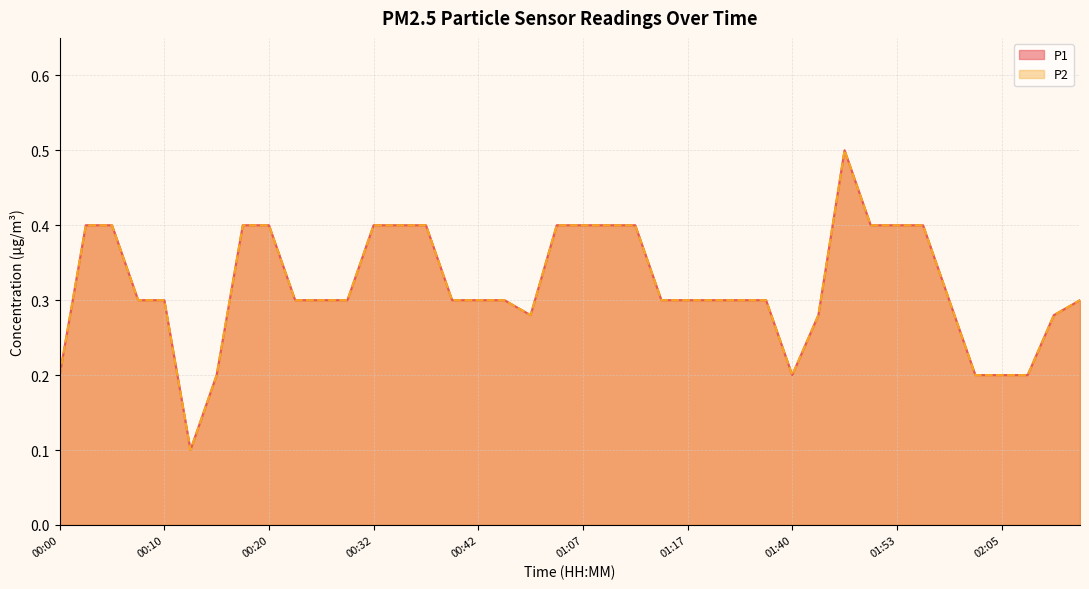

How many interior local peaks does the P1 series have?

1